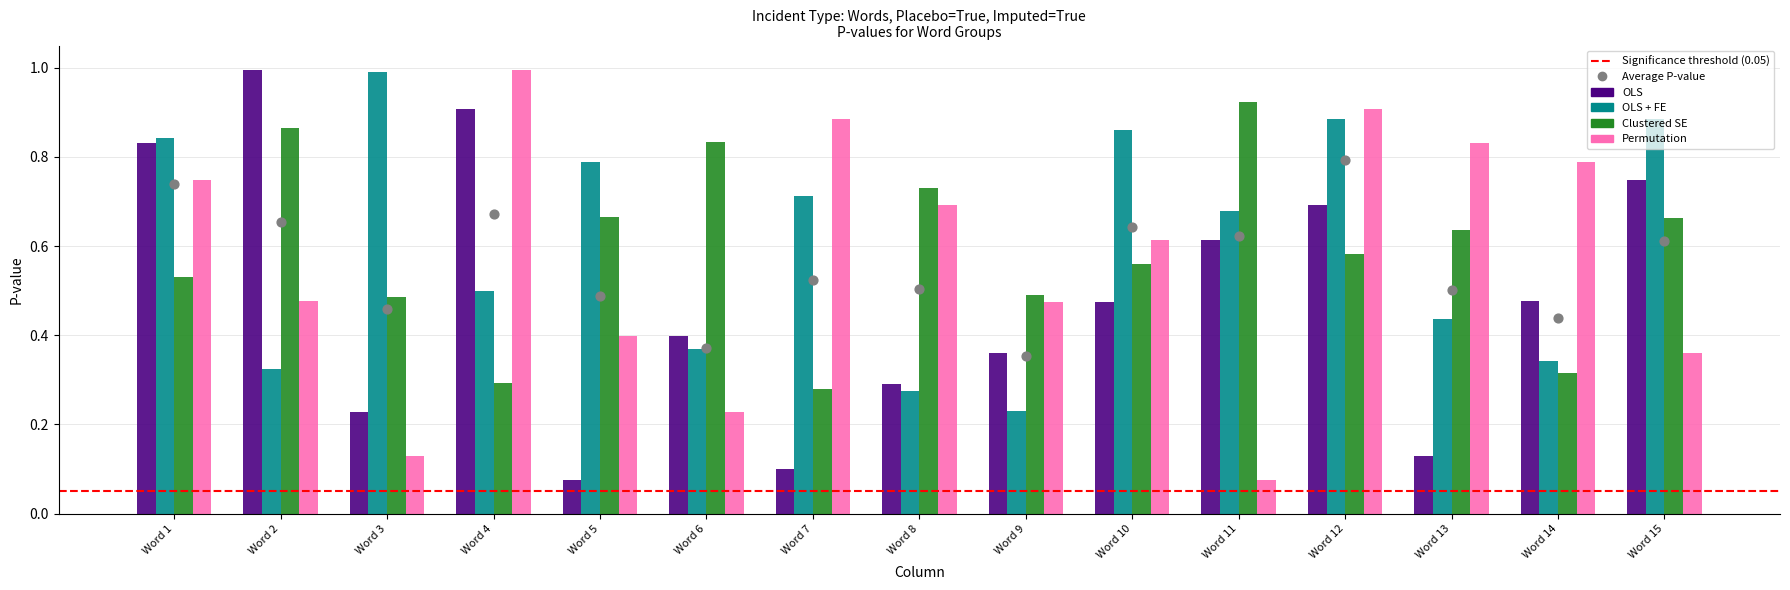

Which series has the widest spread of Y values?

OLS